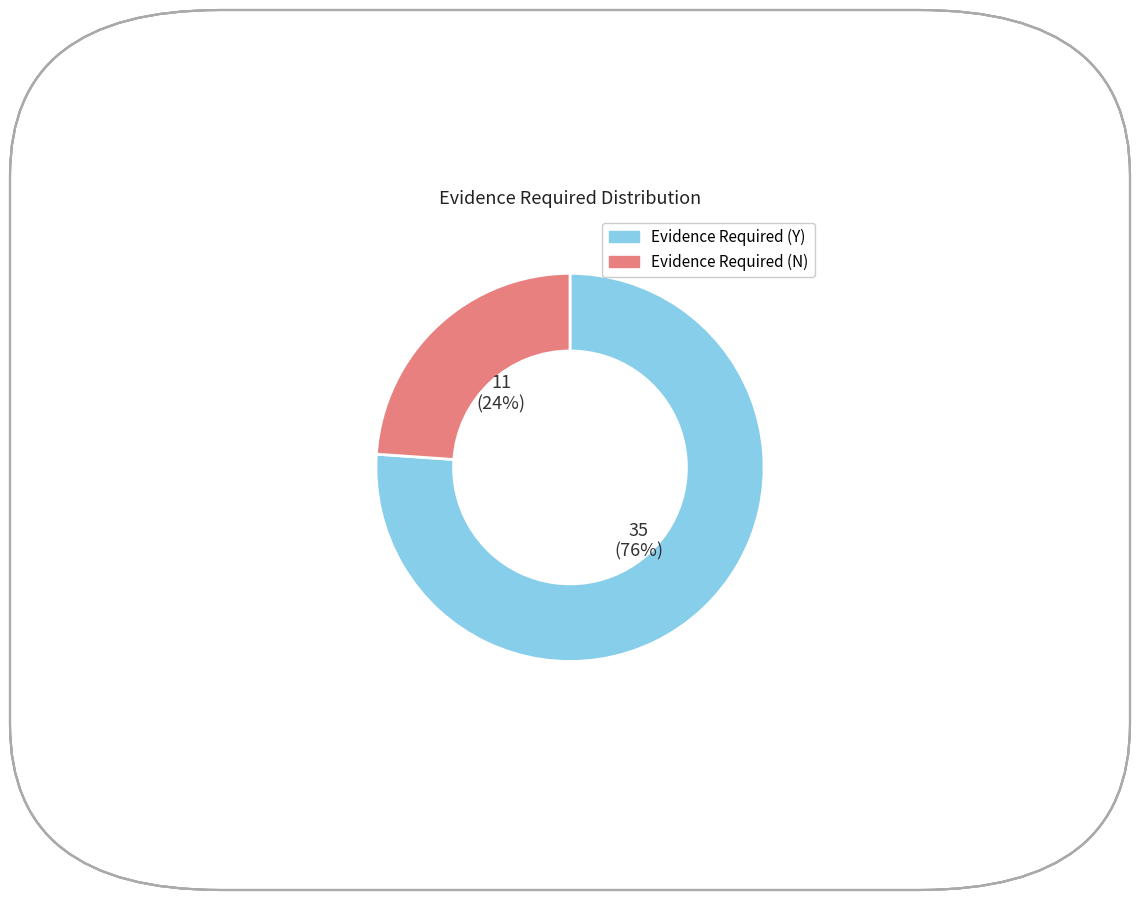

To the nearest percent, what is the combined percentage of Evidence Required (N) and Evidence Required (Y)?

100%